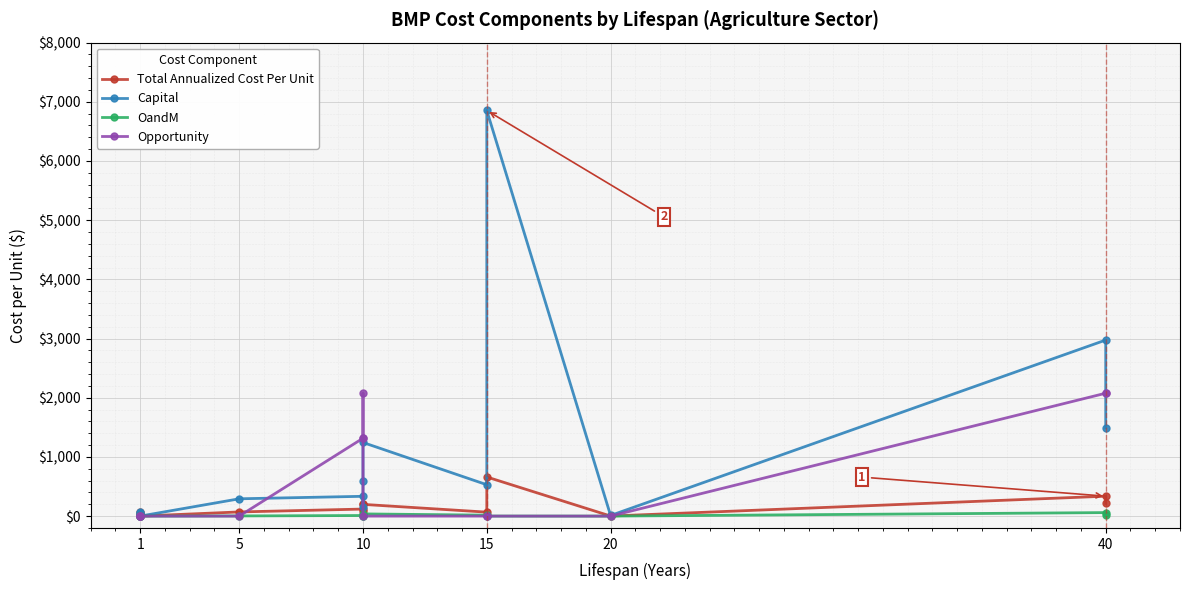

What are all the series names shown in the legend?

Total Annualized Cost Per Unit, Capital, OandM, Opportunity